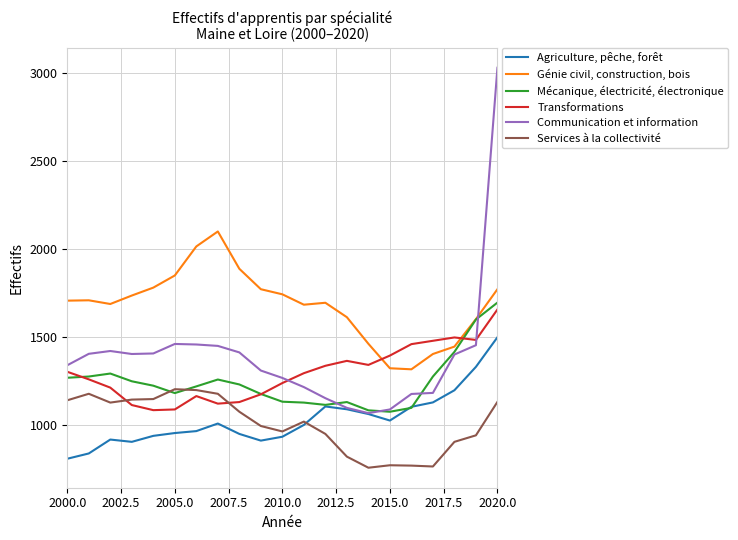

Rank the series by their maximum value, from highest to lowest.

Communication et information, Génie civil, construction, bois, Mécanique, électricité, électronique, Transformations, Agriculture, pêche, forêt, Services à la collectivité